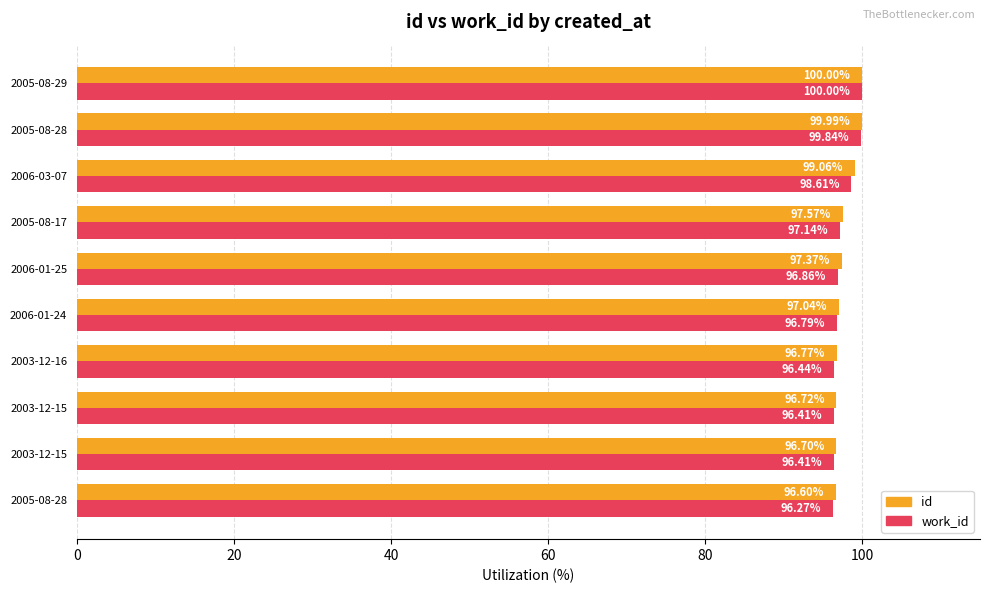

How many series are shown in this chart?

2